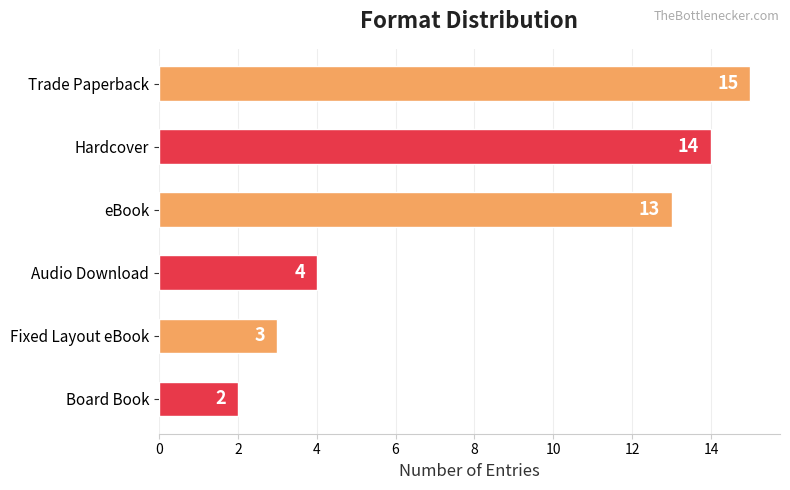

What is the value of the 3rd bar from the top?

13